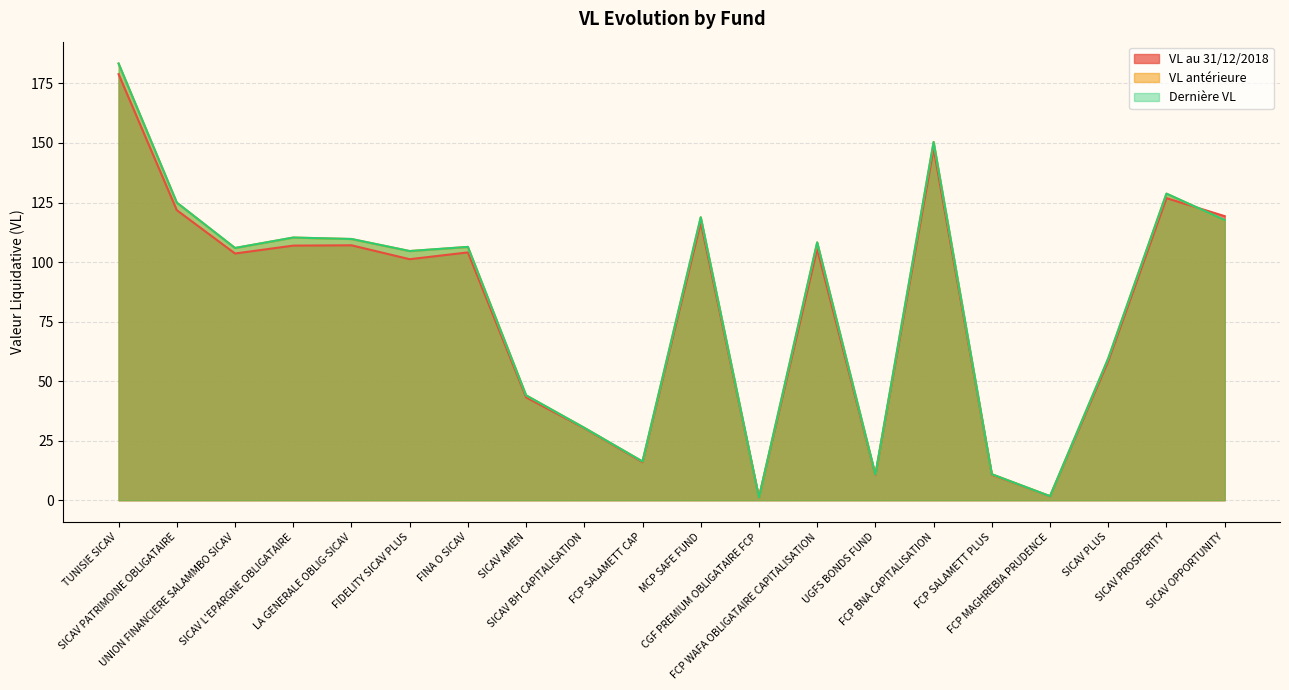

At how many categories does at least one series exceed 94?

12